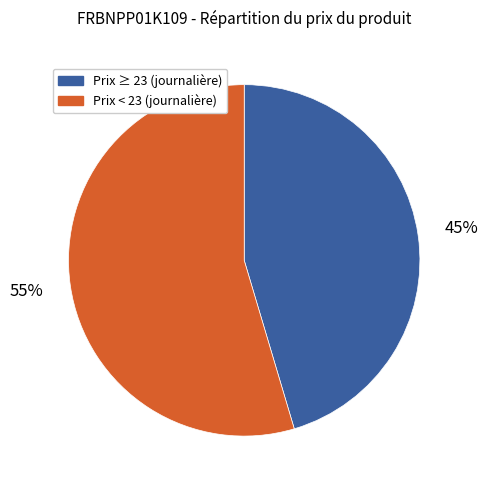

Is there a majority slice in this chart?

Yes